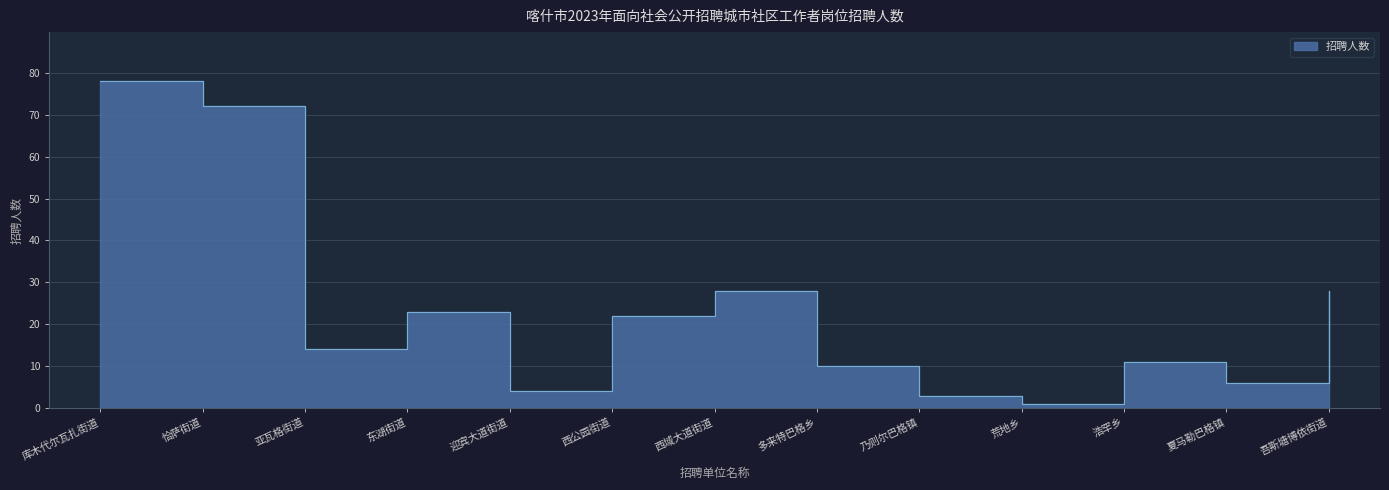

How many series are shown in this chart?

1